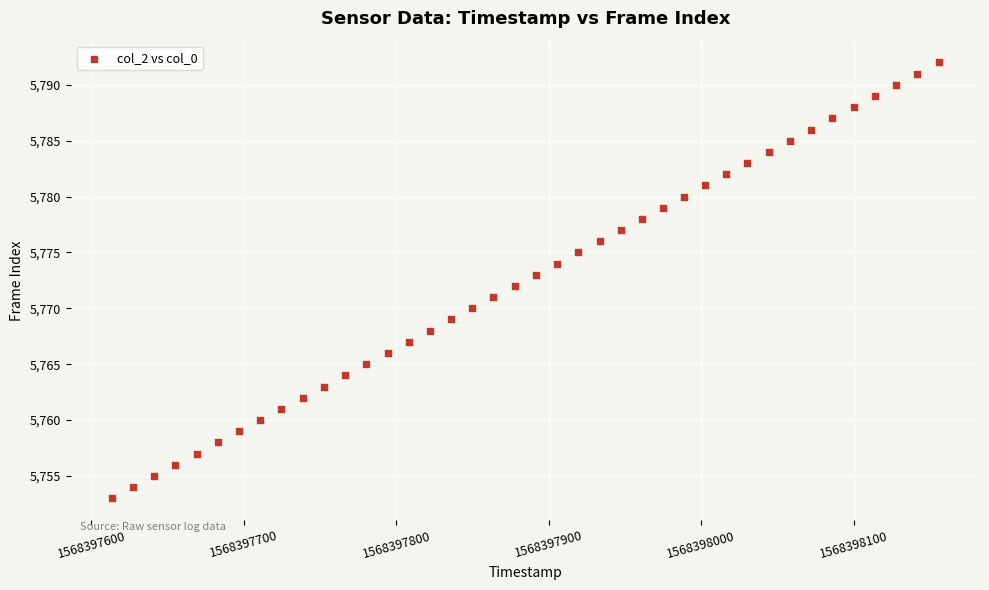

What is the range of Y values (max minus min)?

39